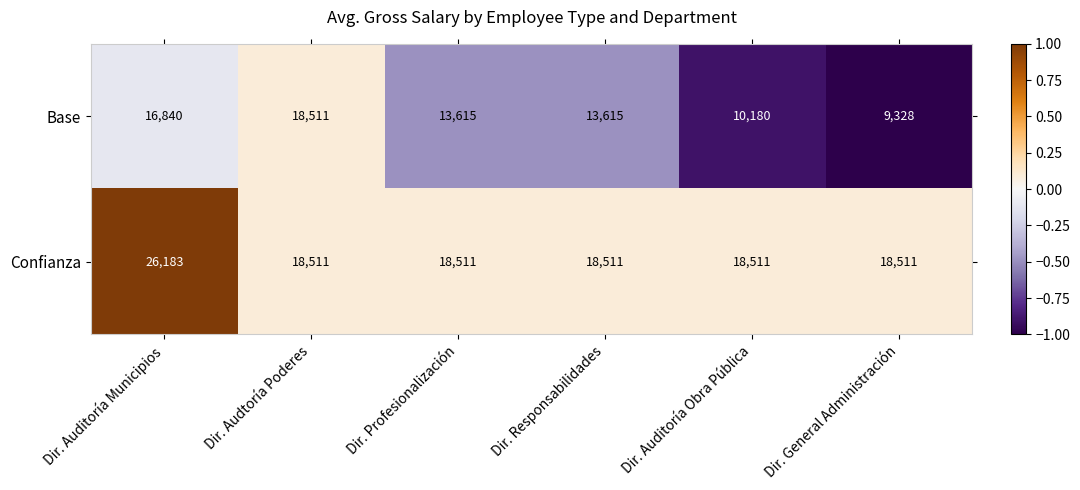

At which category is the sum across all series the highest?

Dir. Auditoría Municipios